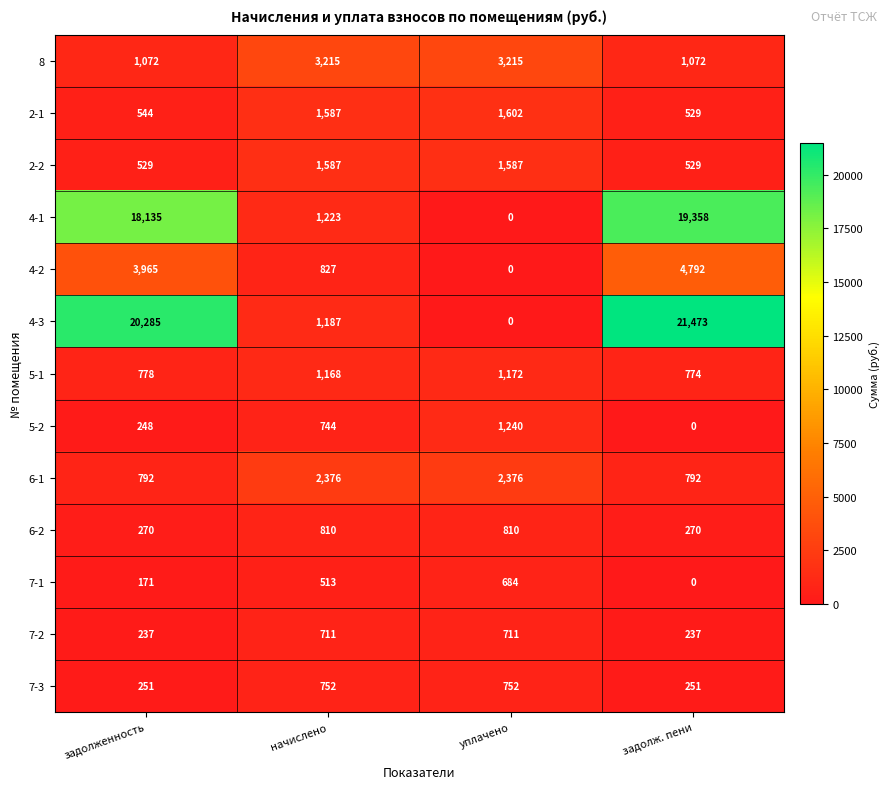

What is the sum of the 4-1 values at задолженность and уплачено?

18135